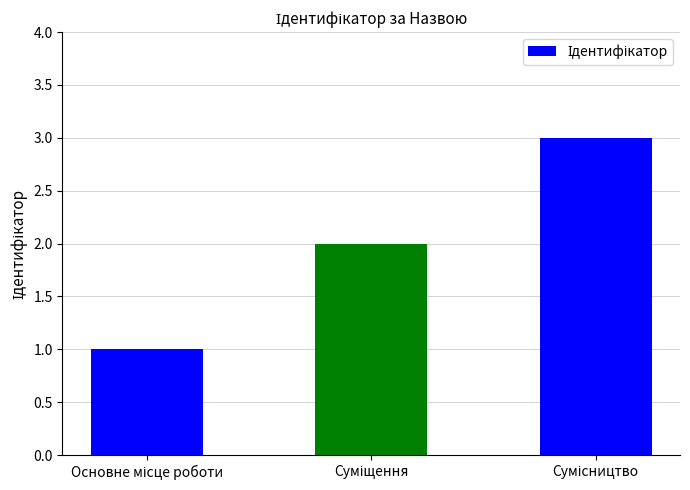

How many bars are there in total?

3